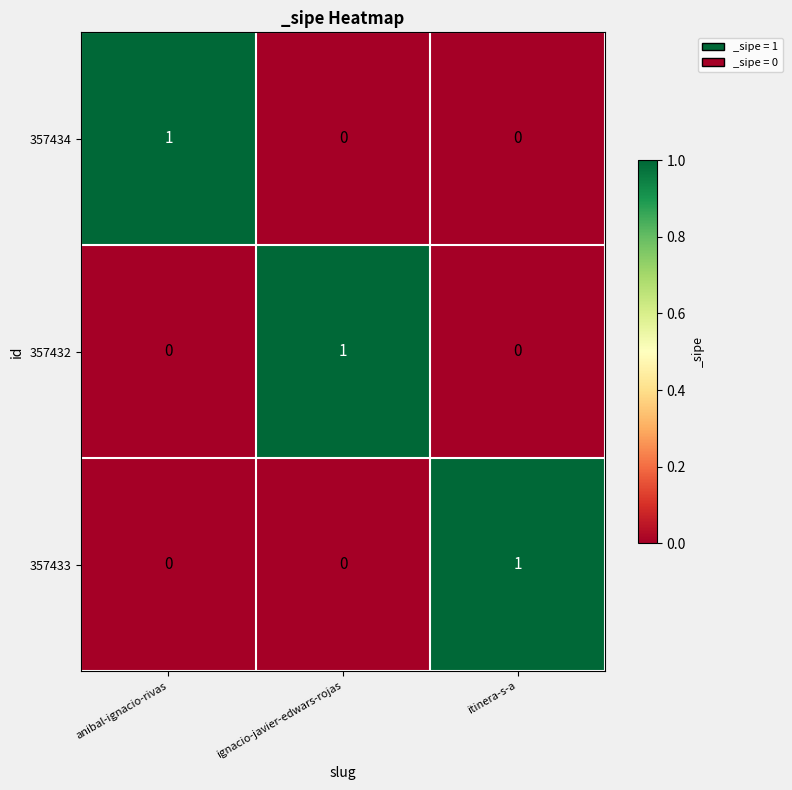

At how many categories does at least one series exceed 0?

3